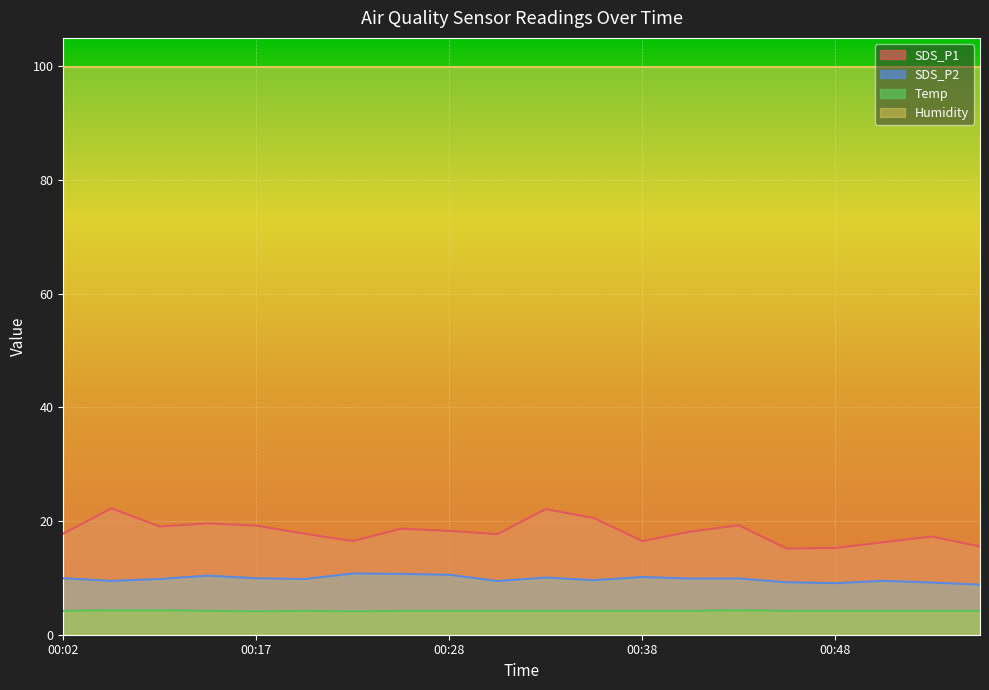

Rank the series by their average value, from lowest to highest.

Temp, SDS_P2, SDS_P1